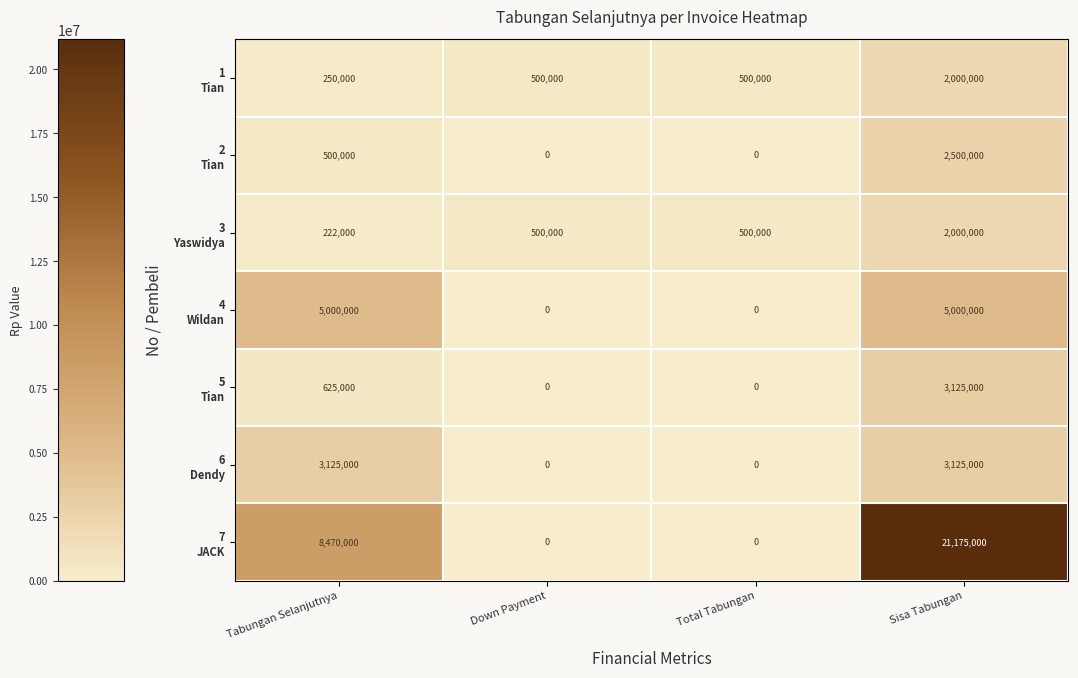

What is the total value across all series at Total Tabungan?

1000000